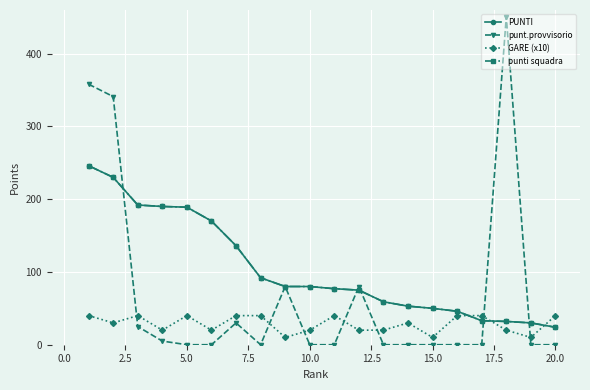

Which series has the largest total across all categories?

PUNTI